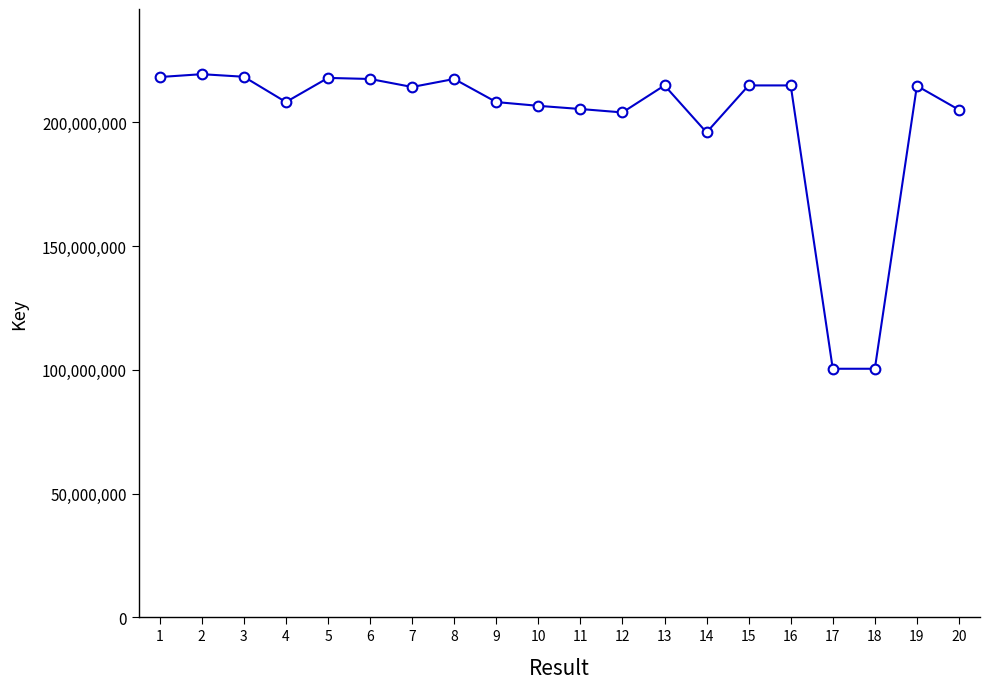

What is the maximum value shown in the chart?

219398683